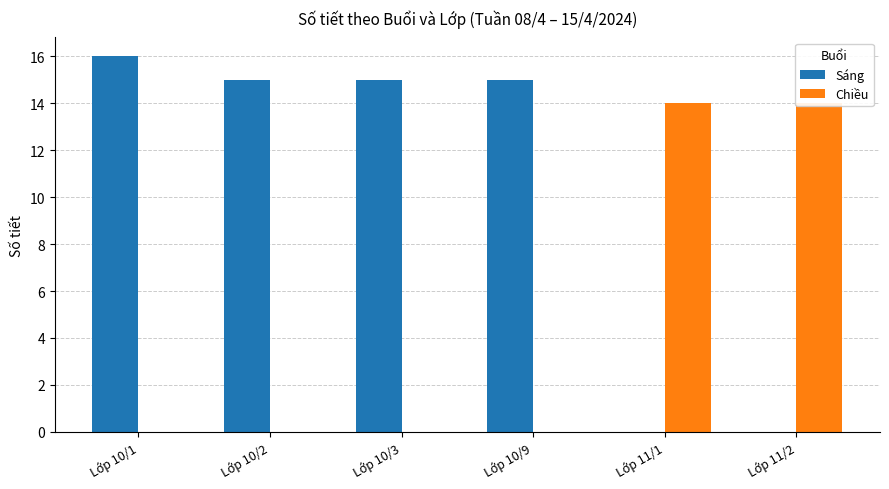

Between Lớp 10/2 and Lớp 11/1, which series saw the biggest shift?

Sáng